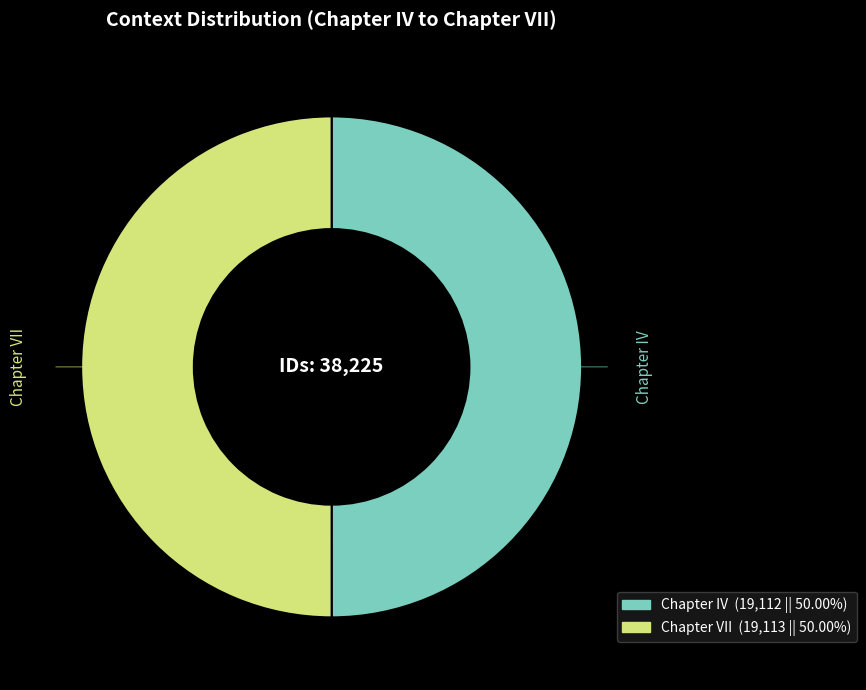

Do Chapter VII and Chapter IV together represent more than half of the pie?

Yes